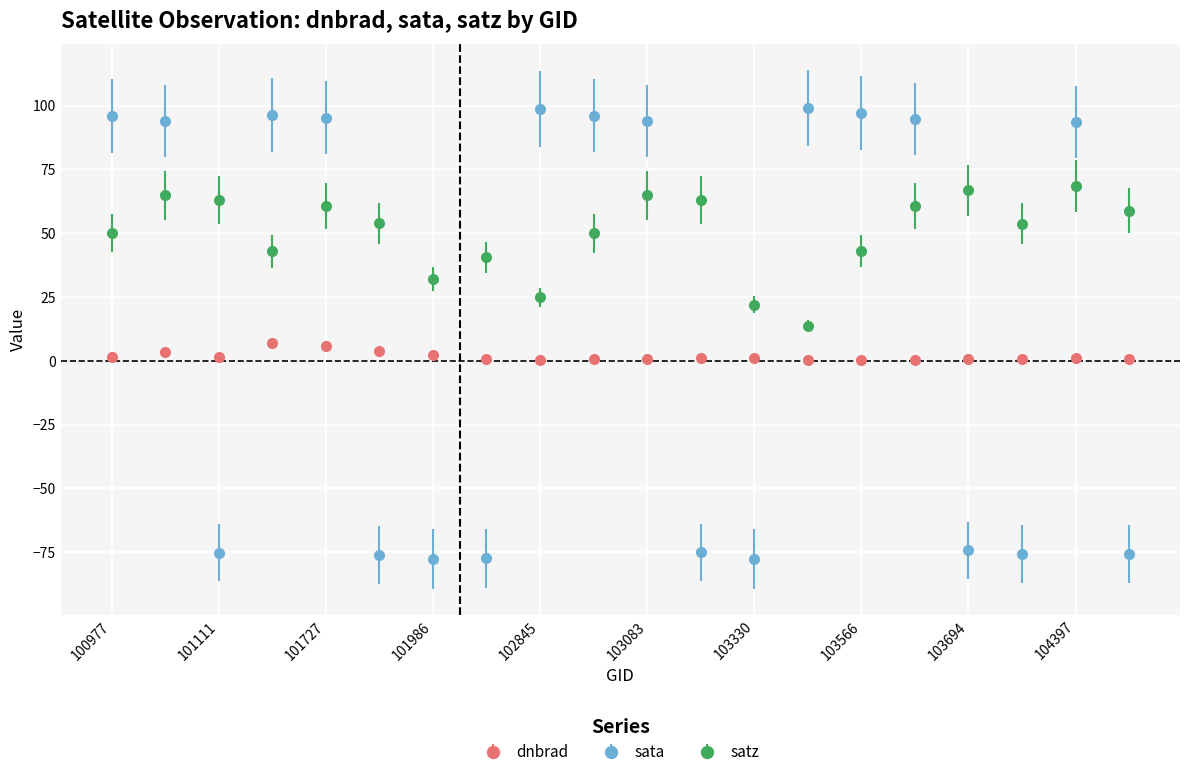

What is the highest value of the satz series?

68.5